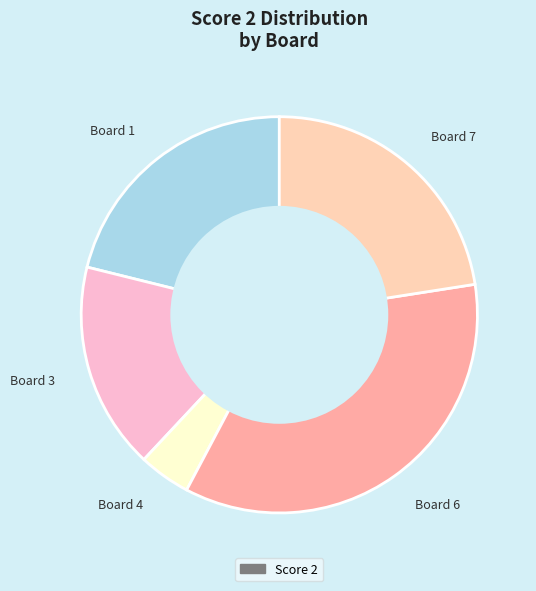

Count the number of slices in the pie.

5